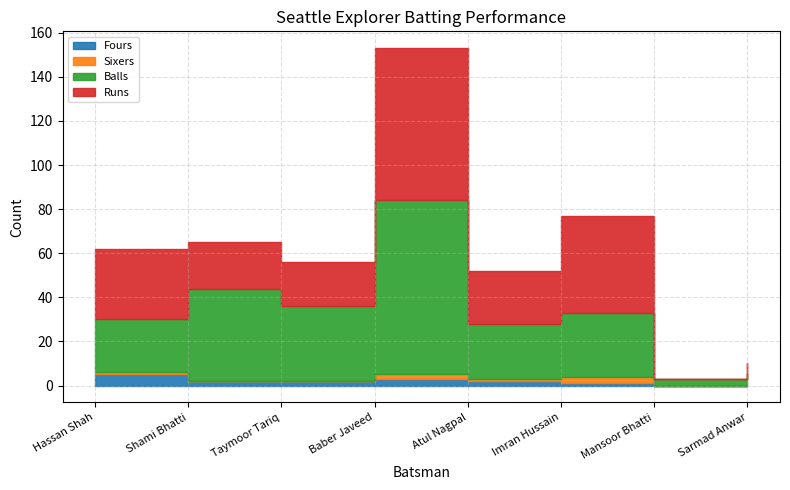

Is the value of Fours at Sarmad Anwar greater than the value of Sixers at Sarmad Anwar?

No